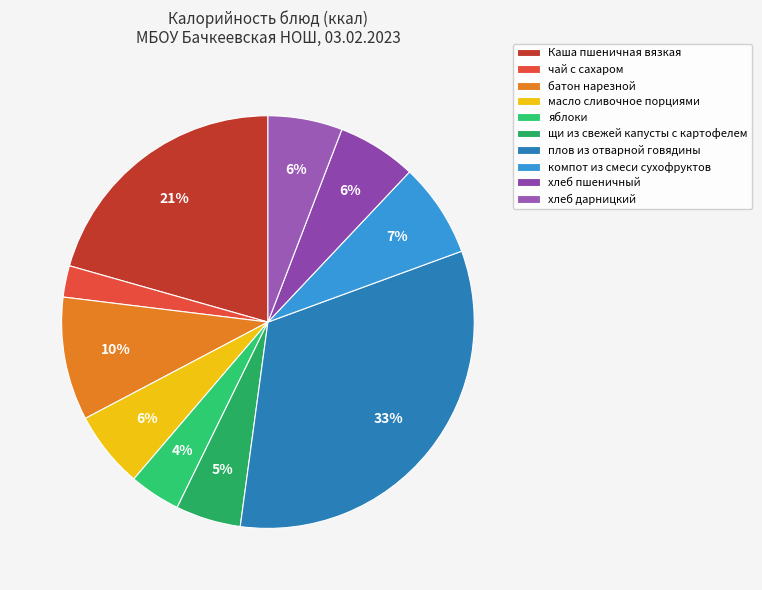

How many segments does this pie chart have?

10